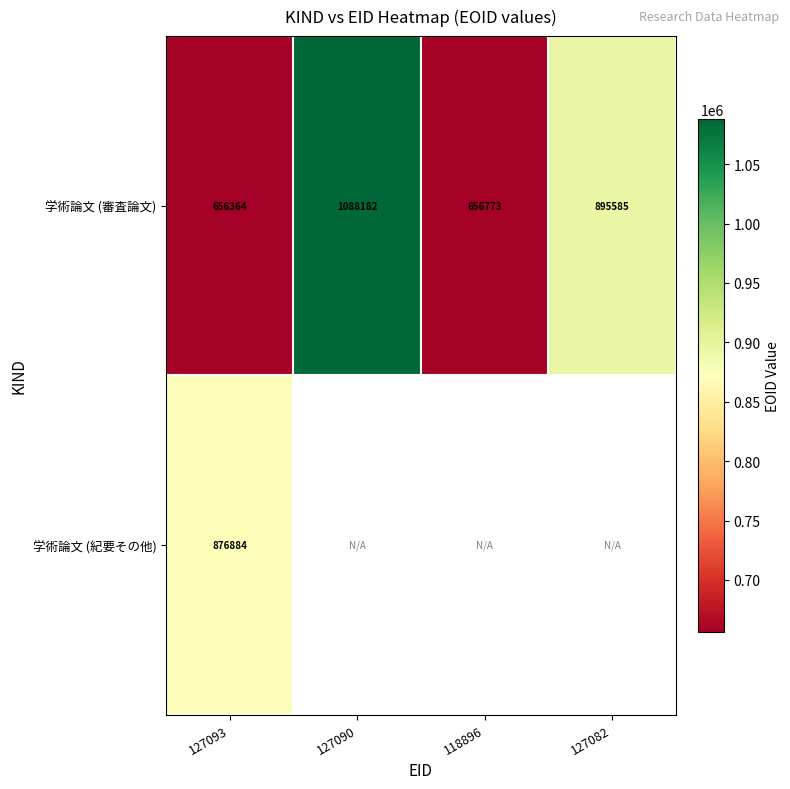

What is the total value across all series at 127093?

1533248